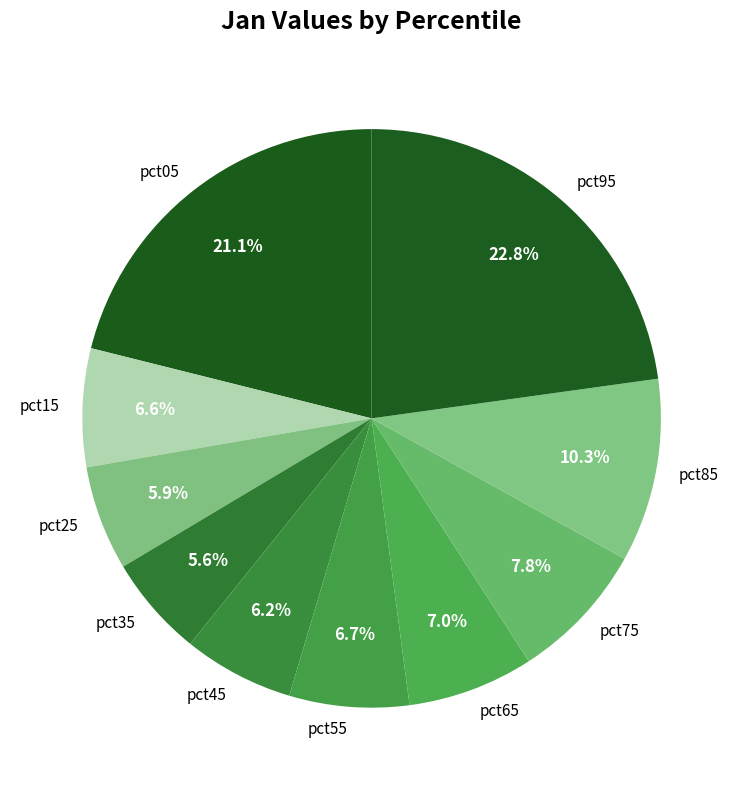

True or false: pct95 accounts for 8% of the total.

False